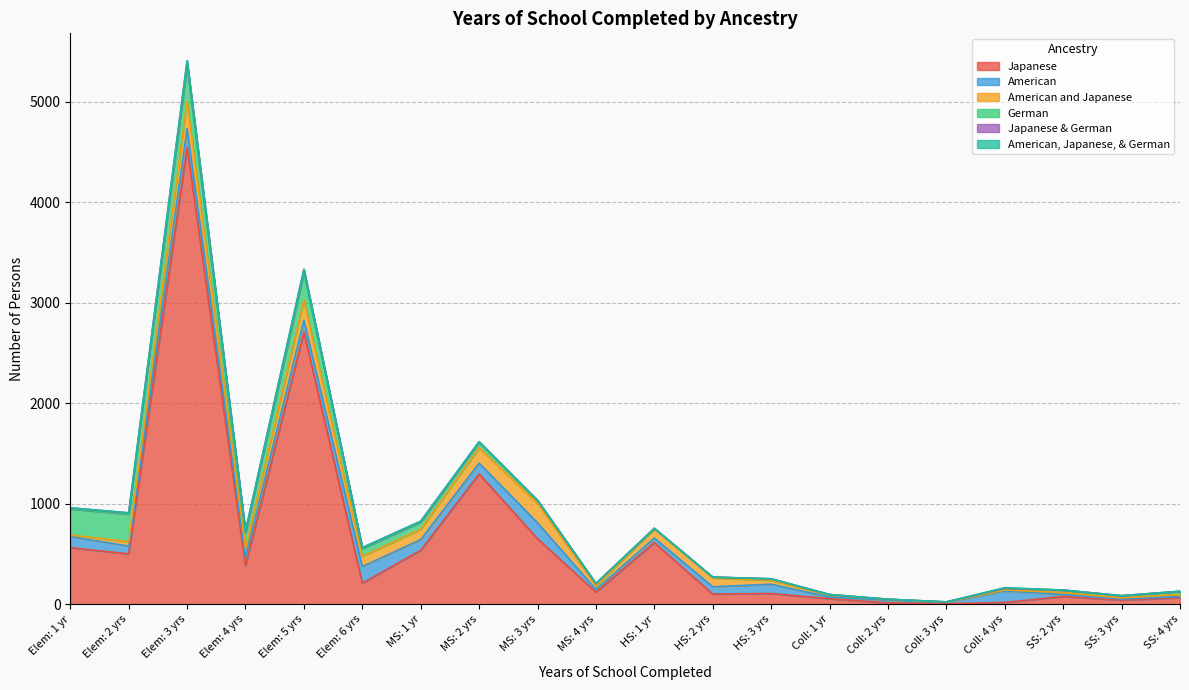

The American and Japanese series shows 19 at HS: 3 yrs. True or false?

False